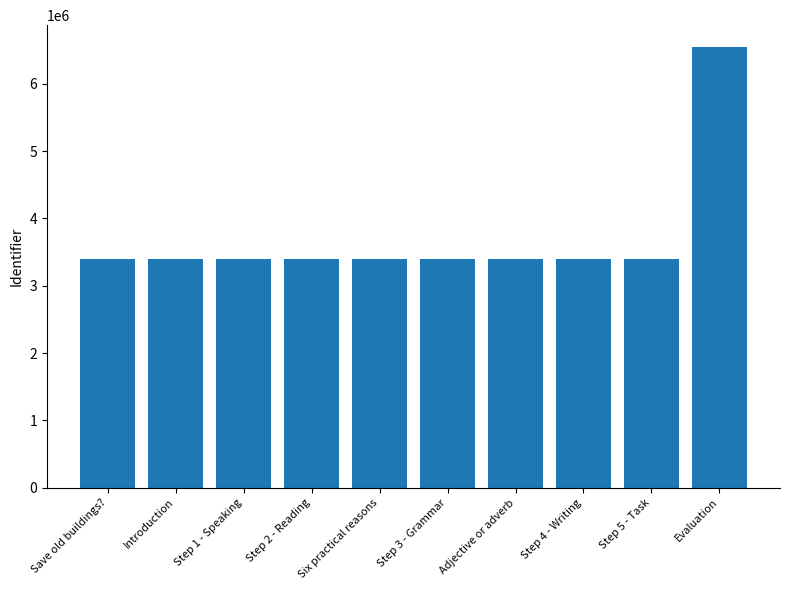

Are the bars grouped side by side (vs. stacked)?

No